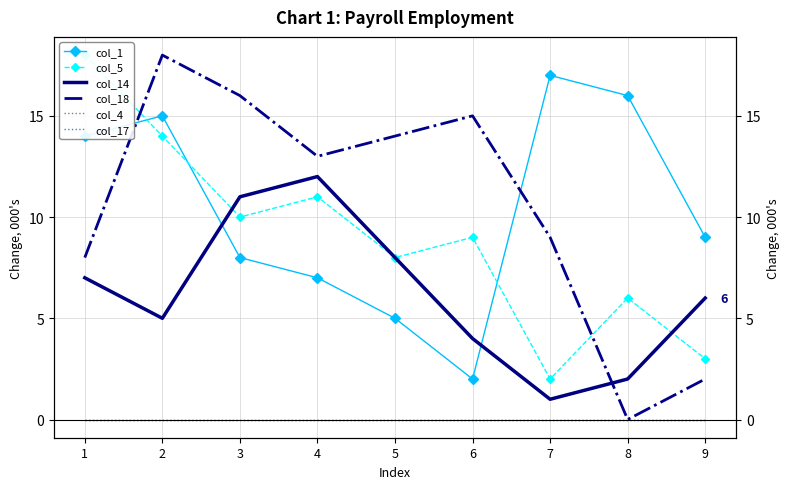

Read the col_5 value at 6.

9